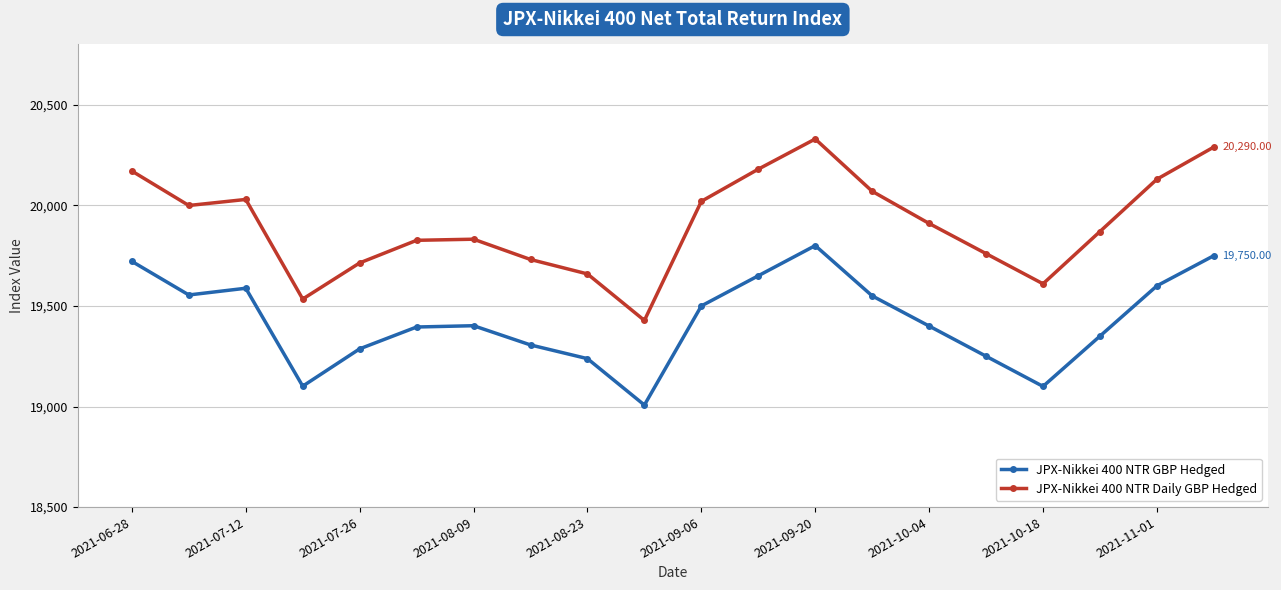

True or false: JPX-Nikkei 400 NTR GBP Hedged and JPX-Nikkei 400 NTR Daily GBP Hedged cross at least once.

False